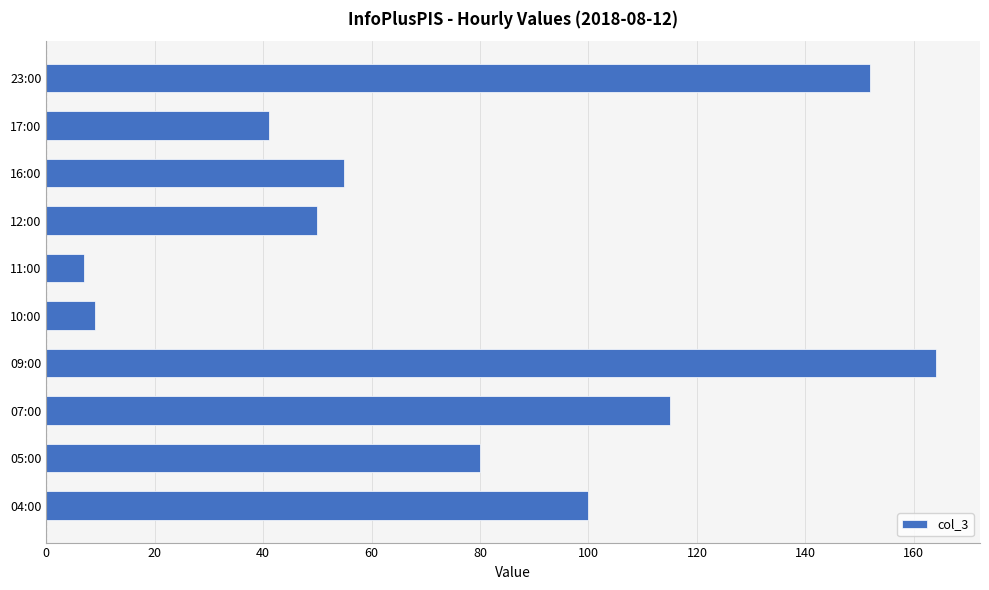

List the labels in order of value, largest first.

09:00, 23:00, 07:00, 04:00, 05:00, 16:00, 12:00, 17:00, 10:00, 11:00